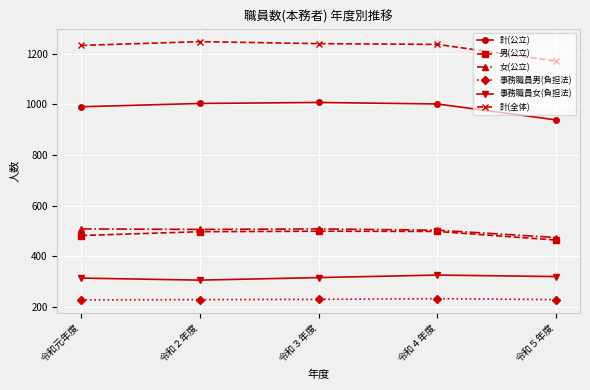

Is it true that 女(公立) equals 843 at 令和元年度?

False